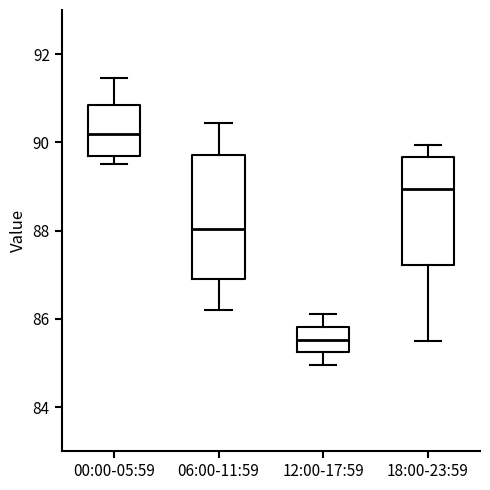

Reading left to right, transcribe this box plot: for each box, give where its median line is, the range the box spans, and where its two whiskers end, as read against the y-axis. The values are not printed on the chart, so give them approximately, as read against the axis.

00:00-05:59: median 90.2, box 89.6 to 90.8, whiskers 89.6 (just below the box's lower edge) to 91.4
06:00-11:59: median 88.0, box 87.0 to 89.8, whiskers 86.2 to 90.4
12:00-17:59: median 85.6, box 85.2 to 85.8, whiskers 85.0 to 86.2
18:00-23:59: median 89.0, box 87.2 to 89.6, whiskers 85.6 to 90.0